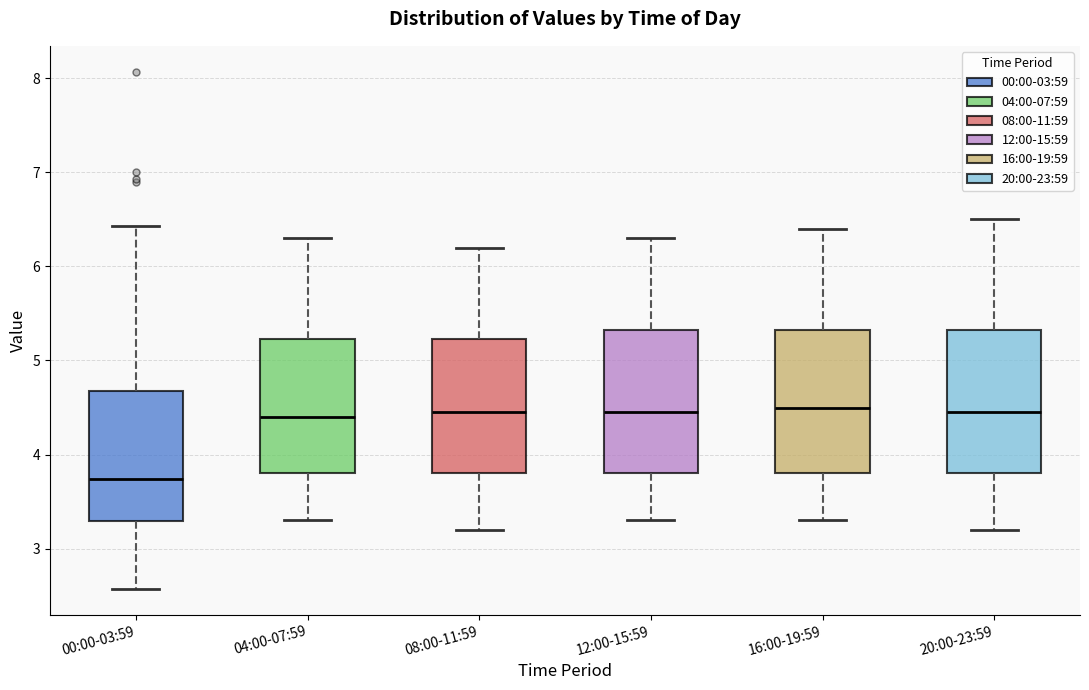

Reading left to right, read every box against the y-axis: the position of its median line, the range the box covers, and the ends of its whiskers. The values are not printed on the chart, so give them approximately, as read against the axis.

00:00-03:59: median 3.7, box 3.3 to 4.7, whiskers 2.6 to 6.4
04:00-07:59: median 4.4, box 3.8 to 5.2, whiskers 3.3 to 6.3
08:00-11:59: median 4.5, box 3.8 to 5.2, whiskers 3.2 to 6.2
12:00-15:59: median 4.5, box 3.8 to 5.3, whiskers 3.3 to 6.3
16:00-19:59: median 4.5, box 3.8 to 5.3, whiskers 3.3 to 6.4
20:00-23:59: median 4.5, box 3.8 to 5.3, whiskers 3.2 to 6.5